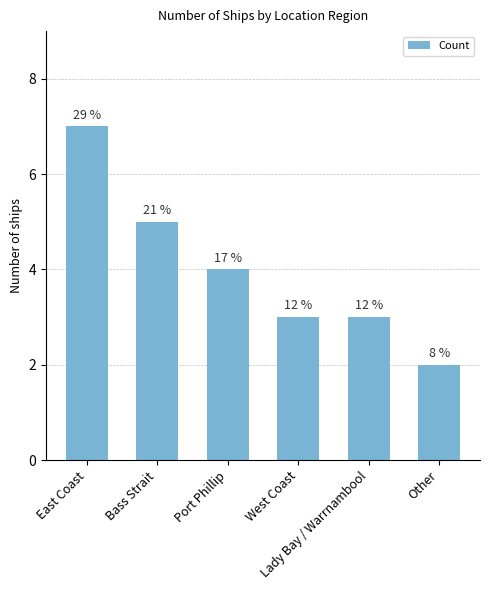

Are the bars horizontal?

No